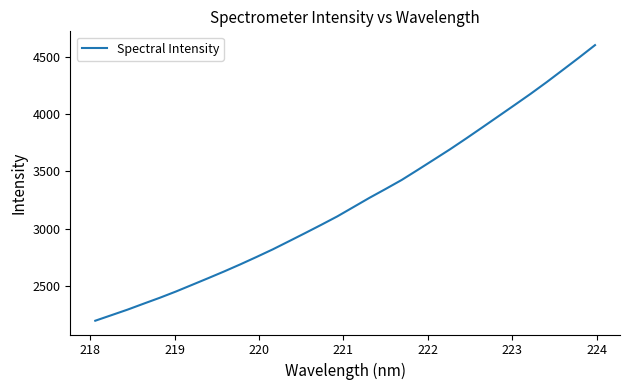

What is the greatest value displayed?

4602.6